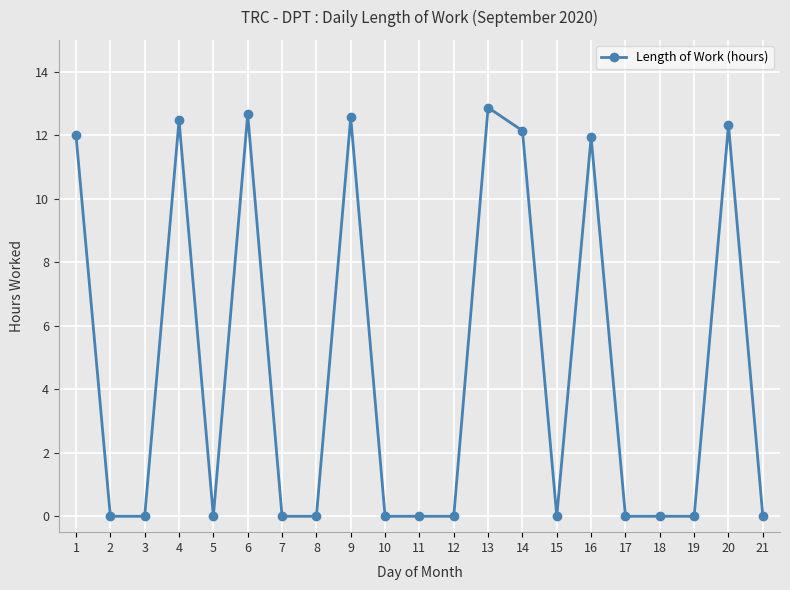

What is the greatest value displayed?

12.9